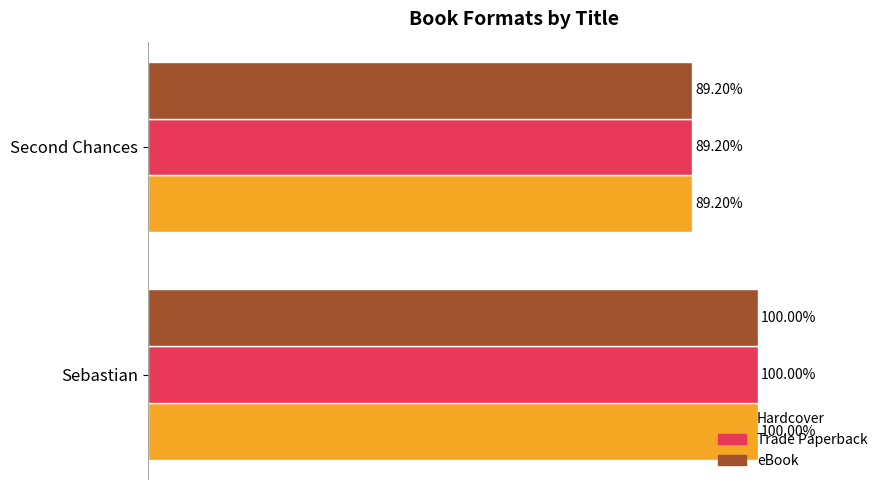

Rank the categories by Hardcover value from highest to lowest.

Sebastian, Second Chances